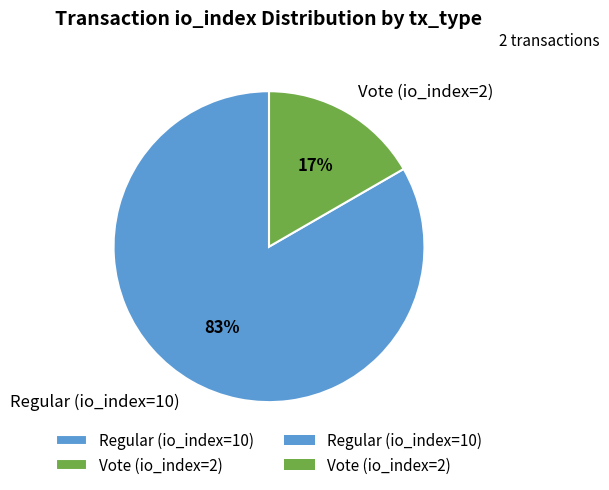

What percentage is the Regular (io_index=10) slice, to the nearest percent?

83%